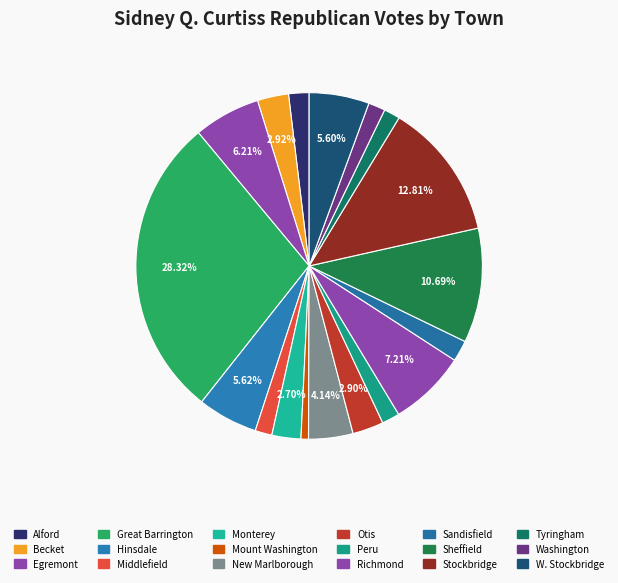

Is there a majority slice in this chart?

No